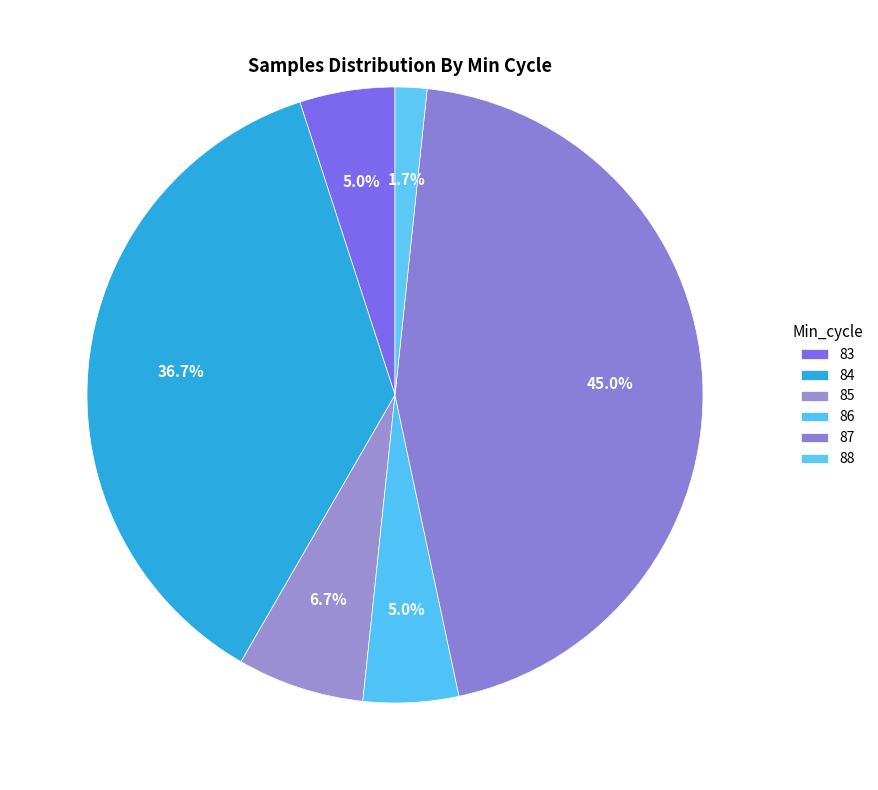

How many segments does this pie chart have?

6